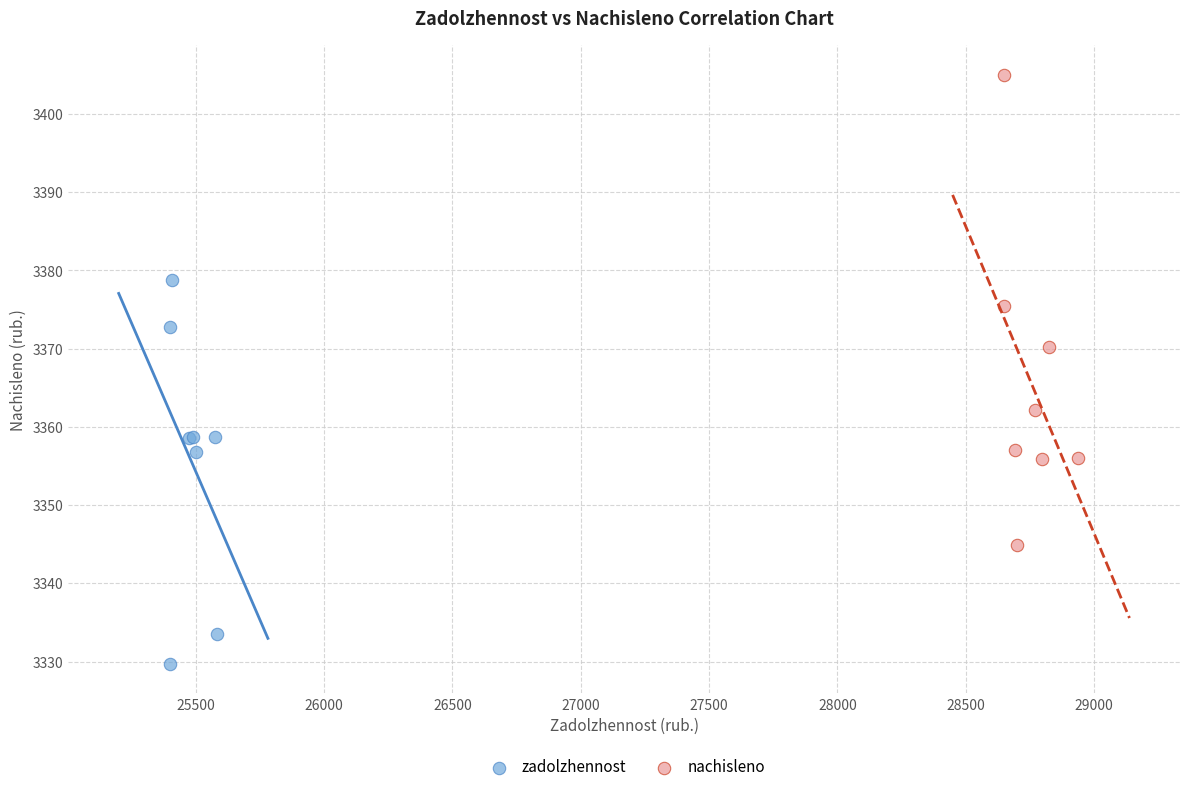

Which series reaches the minimum Y coordinate?

zadolzhennost